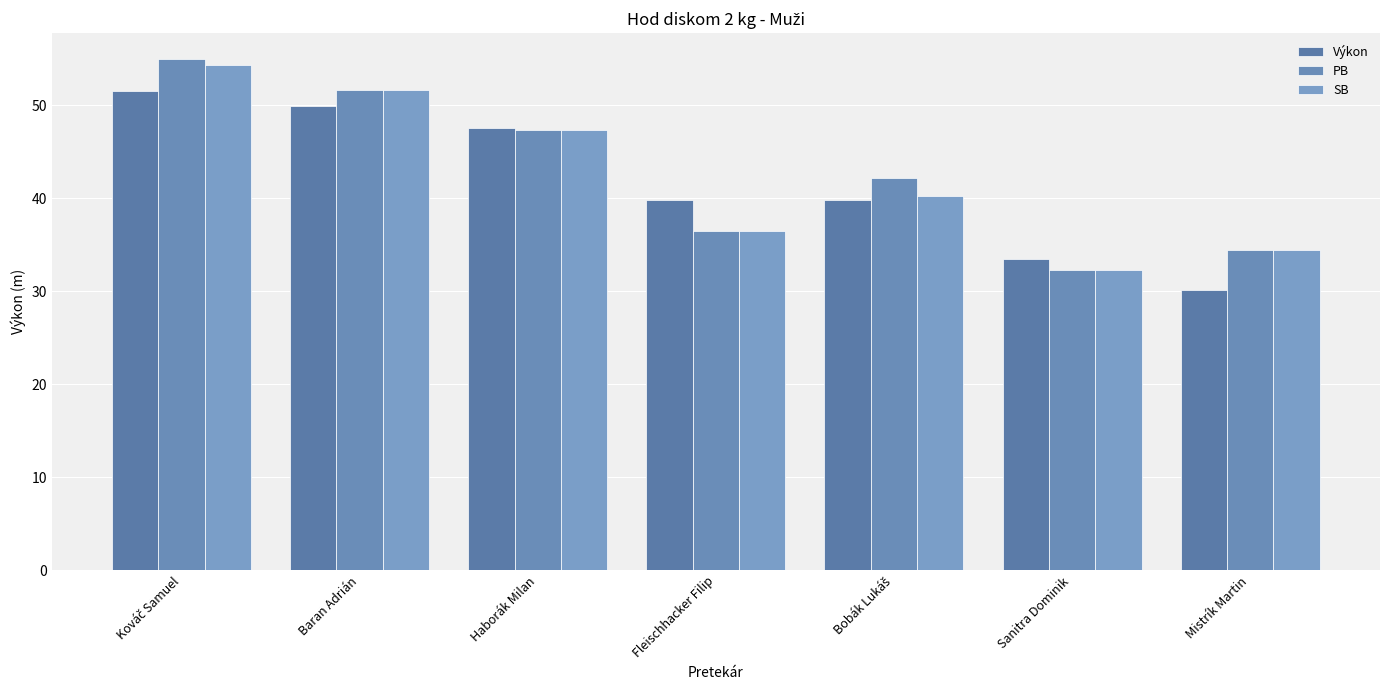

What is the spread (max minus min) of values at Sanitra Dominik?

1.2